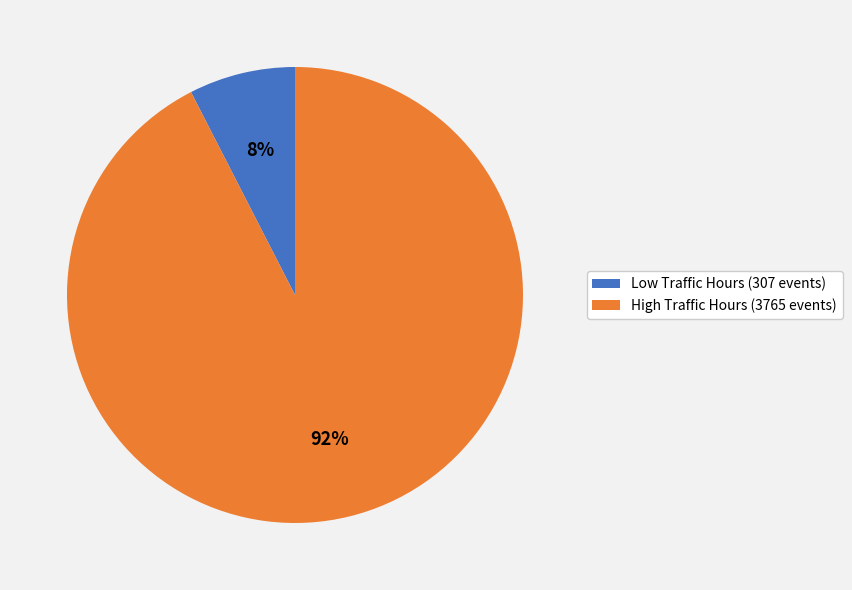

The Low Traffic Hours (307 events) slice represents 8% of the pie. True or false?

True